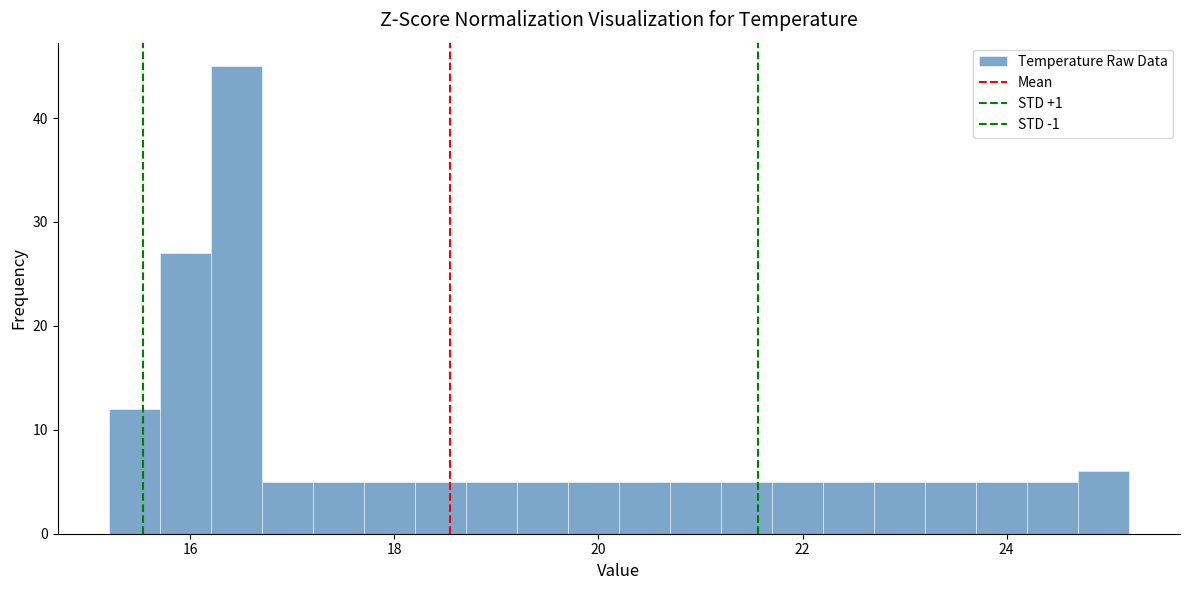

Read against the x-axis, roughly where is the centre of the tallest bar?

16.4